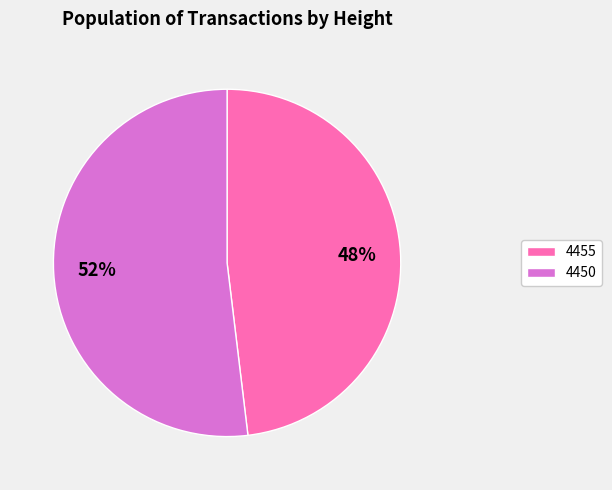

Does any single category account for the majority?

Yes